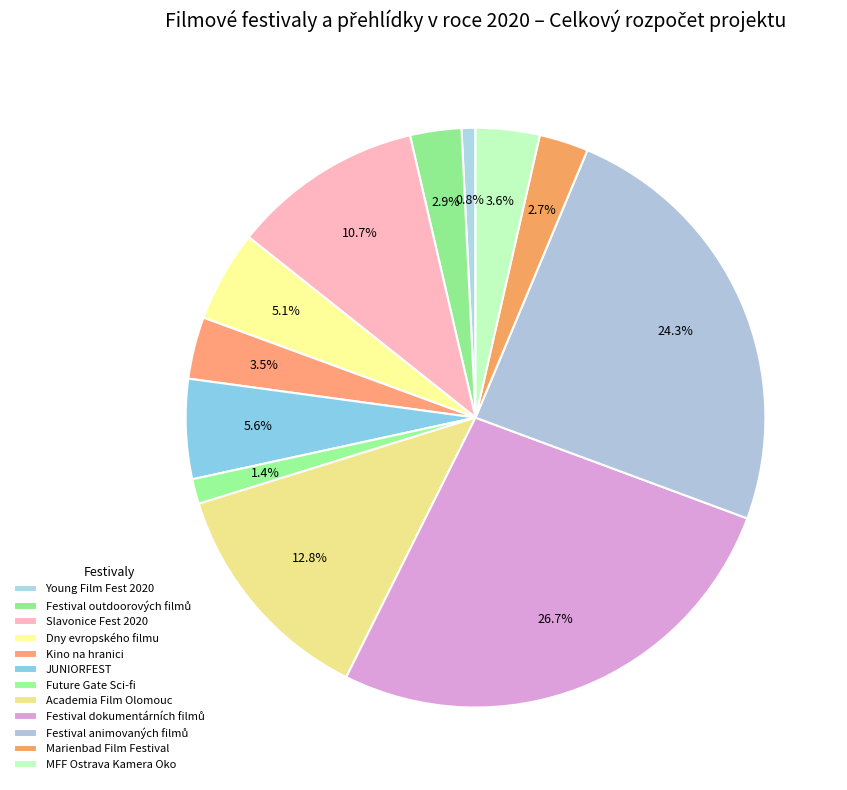

Which slice is the largest?

Festival dokumentárních filmů